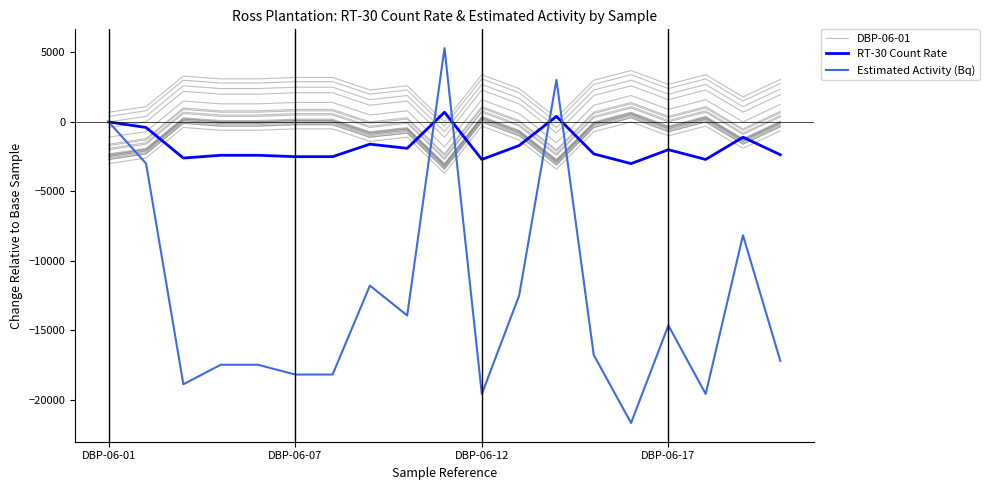

What is the value of the Estimated Activity (Bq) point at the 9th from the left?

-13932.5